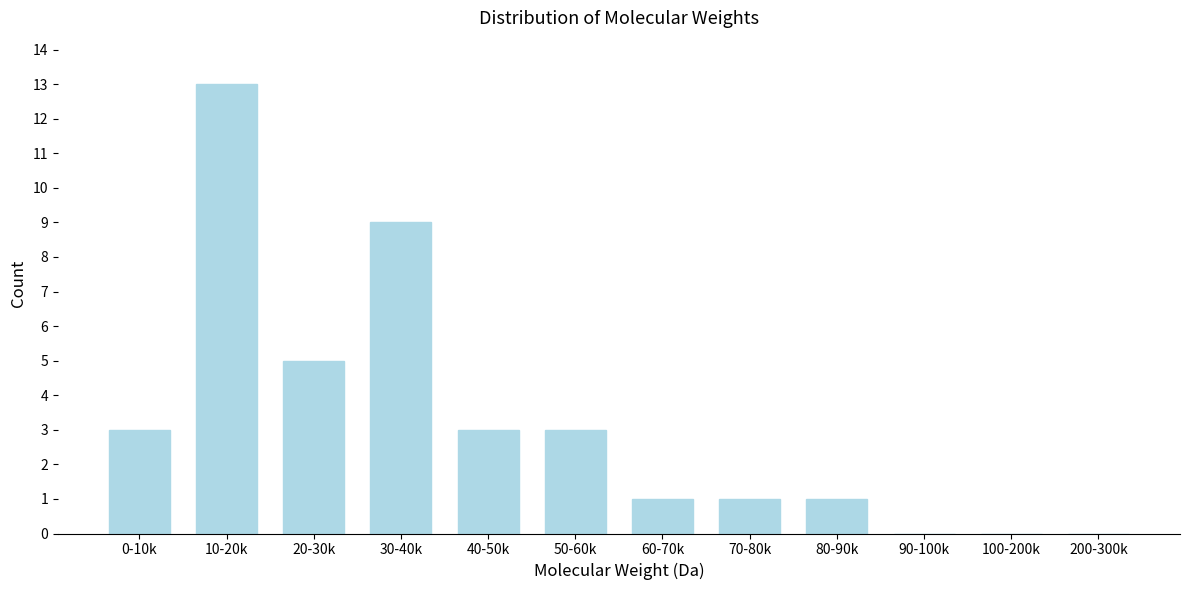

Reading right to left, what are all the values shown in this chart?

200-300k=0	100-200k=0	90-100k=0	80-90k=1	70-80k=1	60-70k=1	50-60k=3	40-50k=3	30-40k=9	20-30k=5	10-20k=13	0-10k=3